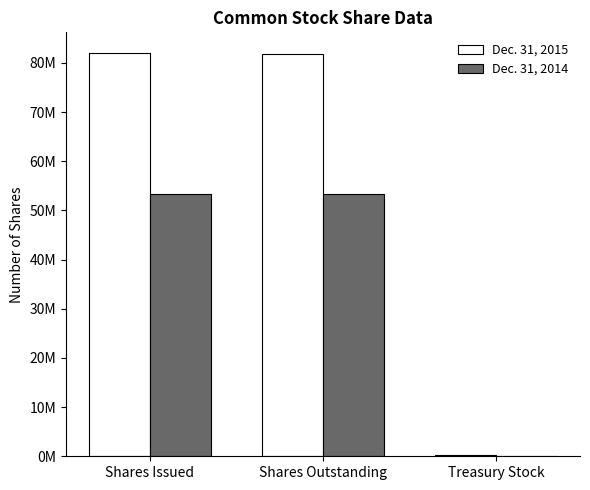

What are all the series names shown in the legend?

Dec. 31, 2015, Dec. 31, 2014